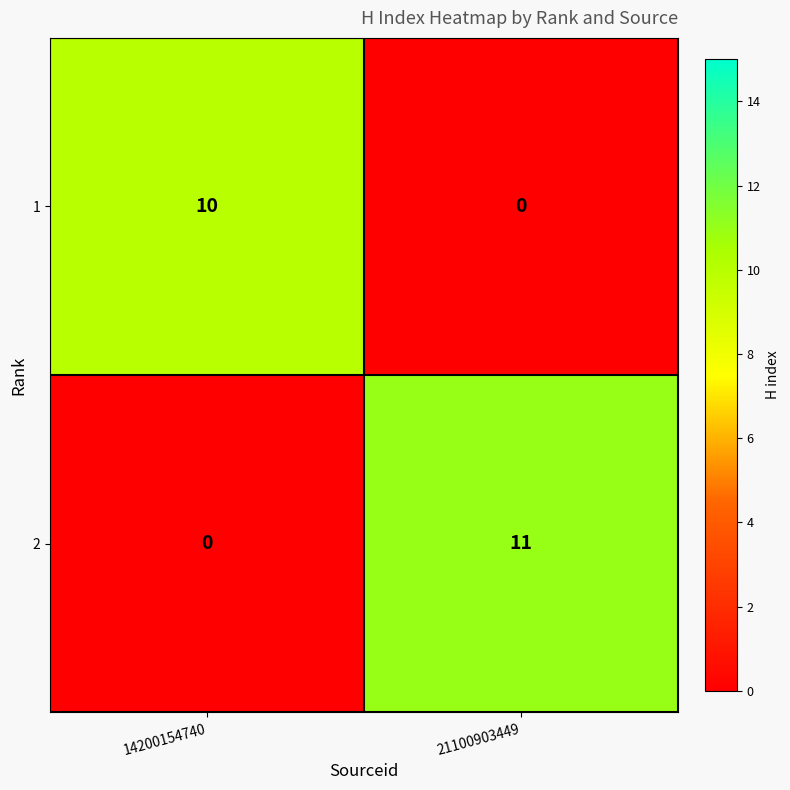

Rank the categories by 1 value from highest to lowest.

14200154740, 21100903449